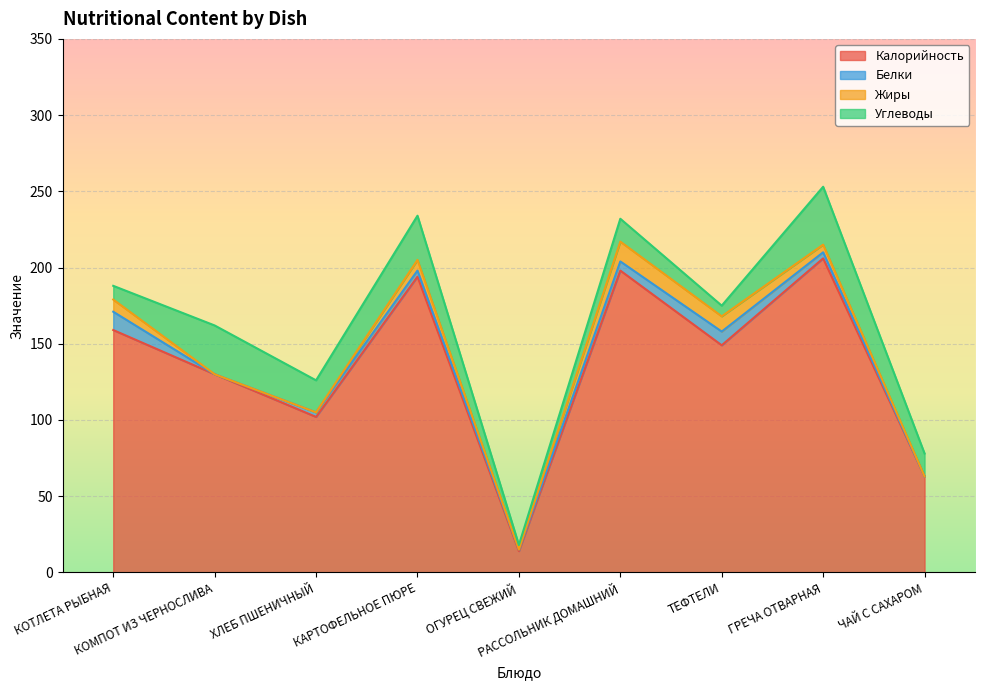

Reading right to left, transcribe all the data shown in this chart.

Калорийность: ЧАЙ С САХАРОМ=63	ГРЕЧА ОТВАРНАЯ=206	ТЕФТЕЛИ=149	РАССОЛЬНИК ДОМАШНИЙ=198	ОГУРЕЦ СВЕЖИЙ=14	КАРТОФЕЛЬНОЕ ПЮРЕ=194	ХЛЕБ ПШЕНИЧНЫЙ=102	КОМПОТ ИЗ ЧЕРНОСЛИВА=130	КОТЛЕТА РЫБНАЯ=159
Белки: ЧАЙ С САХАРОМ=0	ГРЕЧА ОТВАРНАЯ=4	ТЕФТЕЛИ=9	РАССОЛЬНИК ДОМАШНИЙ=6	ОГУРЕЦ СВЕЖИЙ=1	КАРТОФЕЛЬНОЕ ПЮРЕ=4	ХЛЕБ ПШЕНИЧНЫЙ=3	КОМПОТ ИЗ ЧЕРНОСЛИВА=0	КОТЛЕТА РЫБНАЯ=12
Жиры: ЧАЙ С САХАРОМ=0	ГРЕЧА ОТВАРНАЯ=5	ТЕФТЕЛИ=10	РАССОЛЬНИК ДОМАШНИЙ=13	ОГУРЕЦ СВЕЖИЙ=0	КАРТОФЕЛЬНОЕ ПЮРЕ=7	ХЛЕБ ПШЕНИЧНЫЙ=0	КОМПОТ ИЗ ЧЕРНОСЛИВА=0	КОТЛЕТА РЫБНАЯ=8
Углеводы: ЧАЙ С САХАРОМ=15	ГРЕЧА ОТВАРНАЯ=38	ТЕФТЕЛИ=7	РАССОЛЬНИК ДОМАШНИЙ=15	ОГУРЕЦ СВЕЖИЙ=3	КАРТОФЕЛЬНОЕ ПЮРЕ=29	ХЛЕБ ПШЕНИЧНЫЙ=21	КОМПОТ ИЗ ЧЕРНОСЛИВА=32	КОТЛЕТА РЫБНАЯ=9